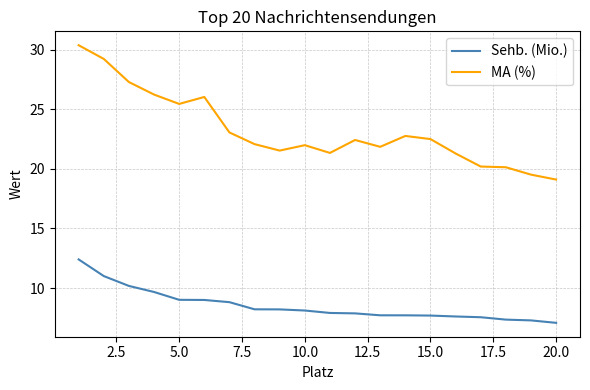

How many categories are shown in the chart?

20